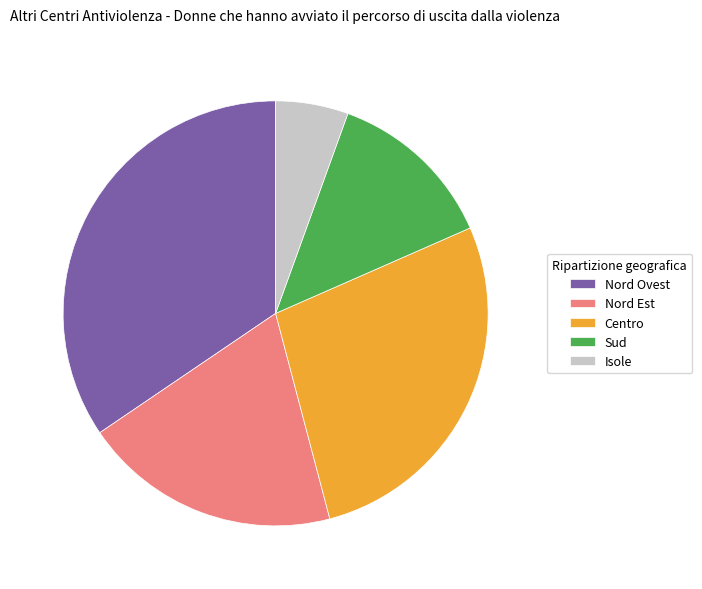

Is there a majority slice in this chart?

No